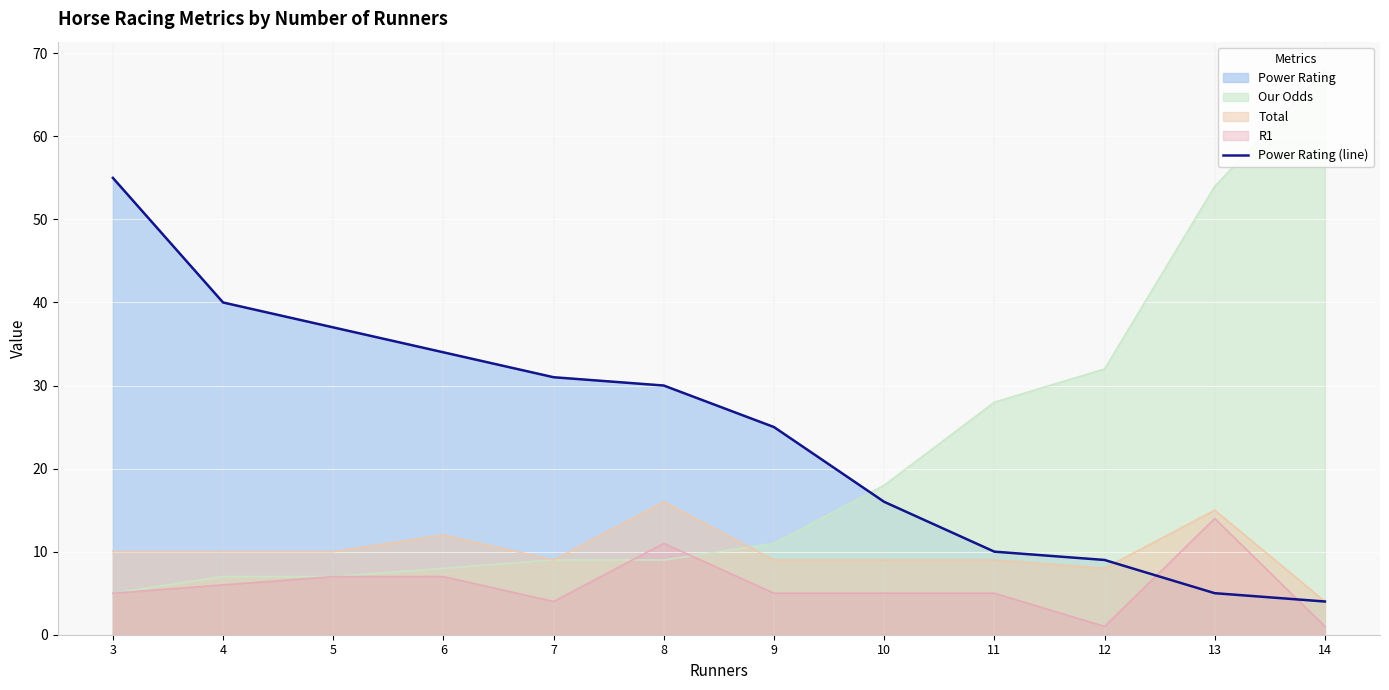

What is the ratio of the value at 7 to the value at 3?

0.6